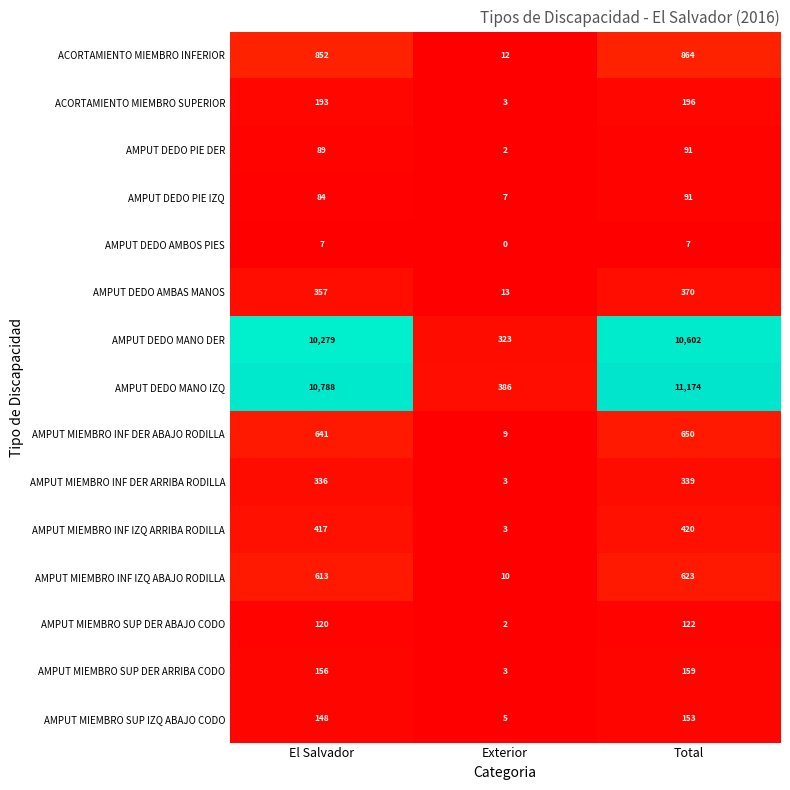

At which label does AMPUT DEDO AMBOS PIES reach its minimum?

Exterior